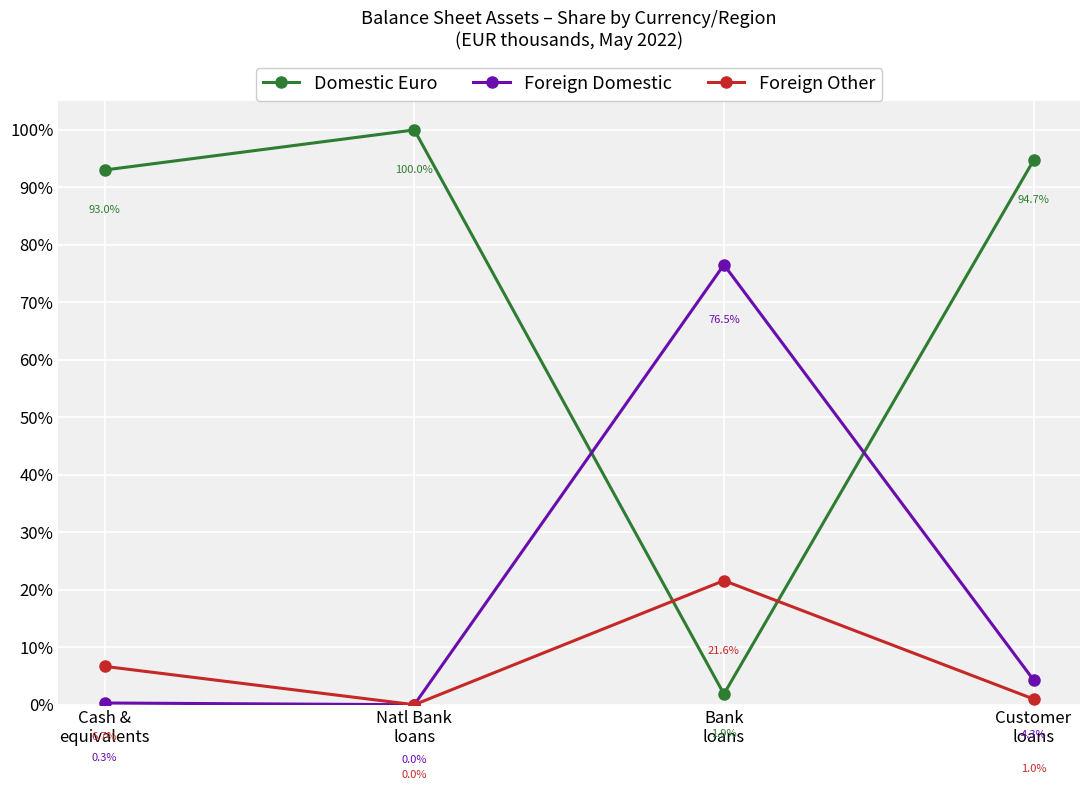

How many series are shown in this chart?

3